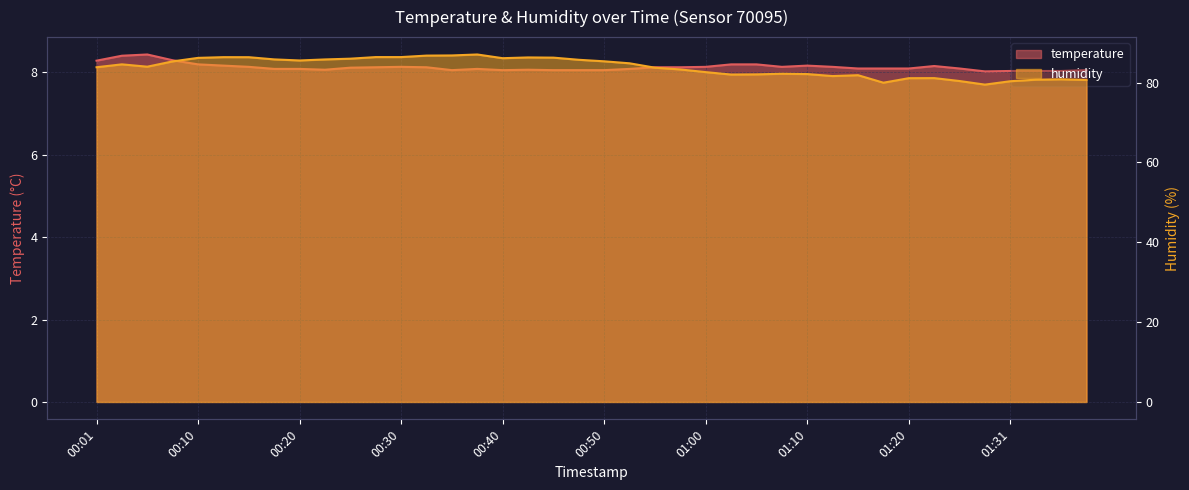

List the series in order of their overall mean, lowest first.

temperature, humidity